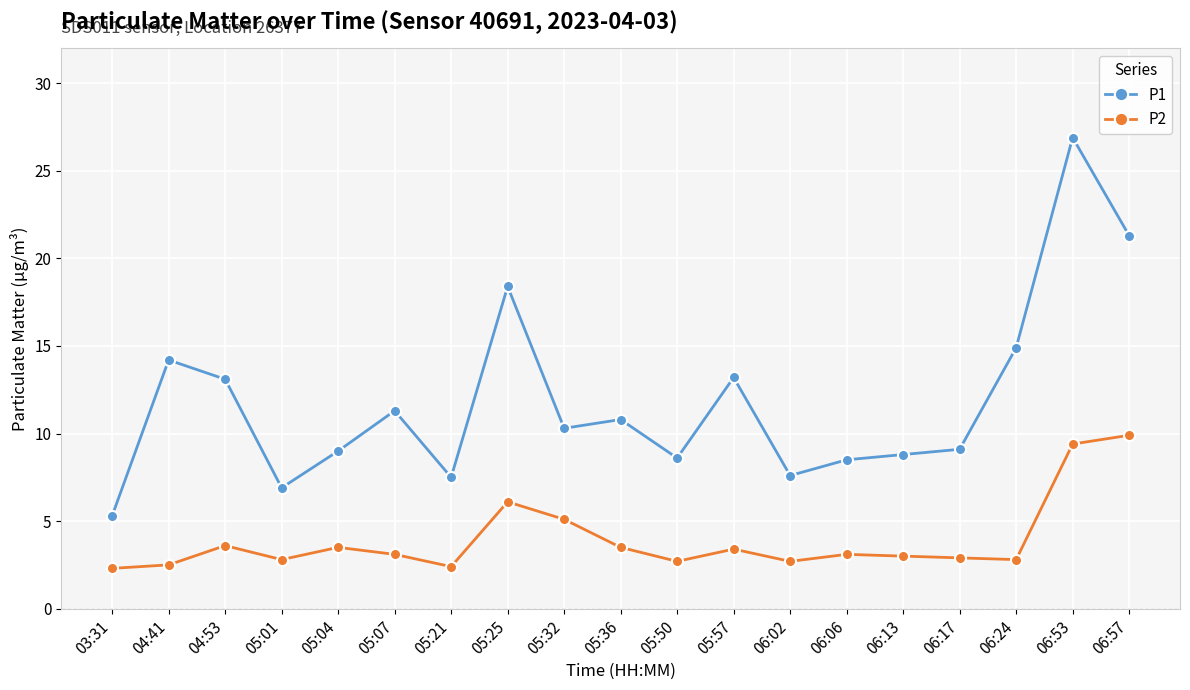

Which series has the largest total across all categories?

P1